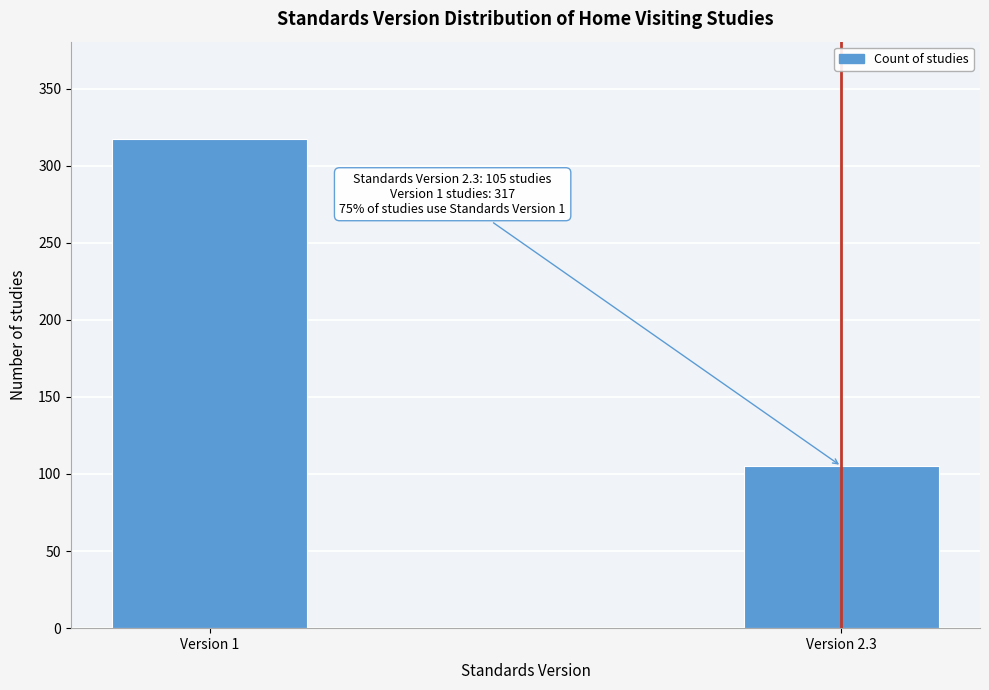

Reading right to left, transcribe all the data shown in this chart.

105	317